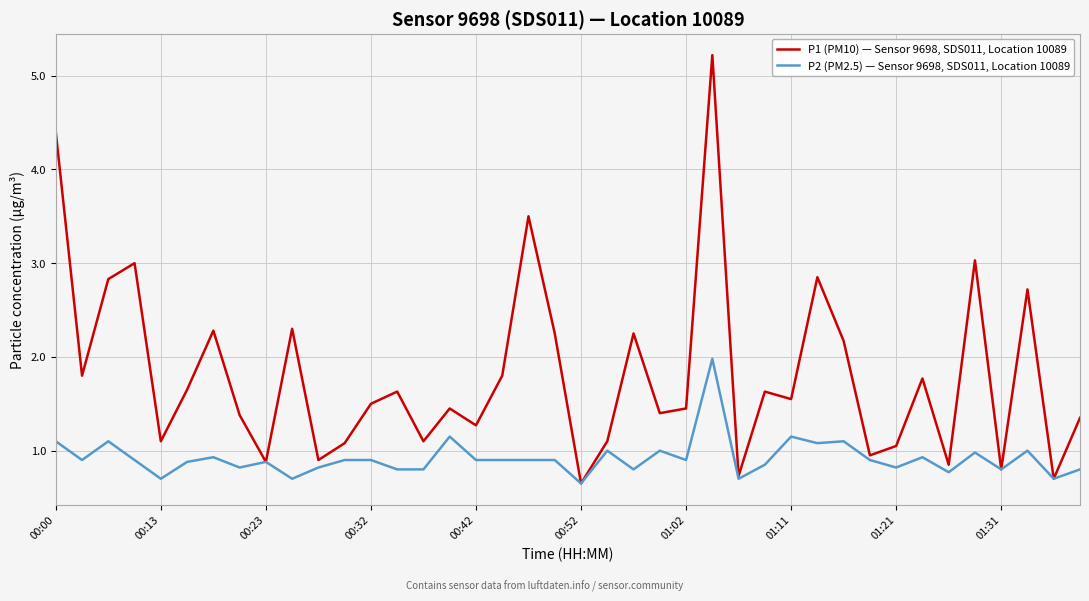

What is the lowest value of the P2 (PM2.5) — Sensor 9698, SDS011, Location 10089 series?

0.7